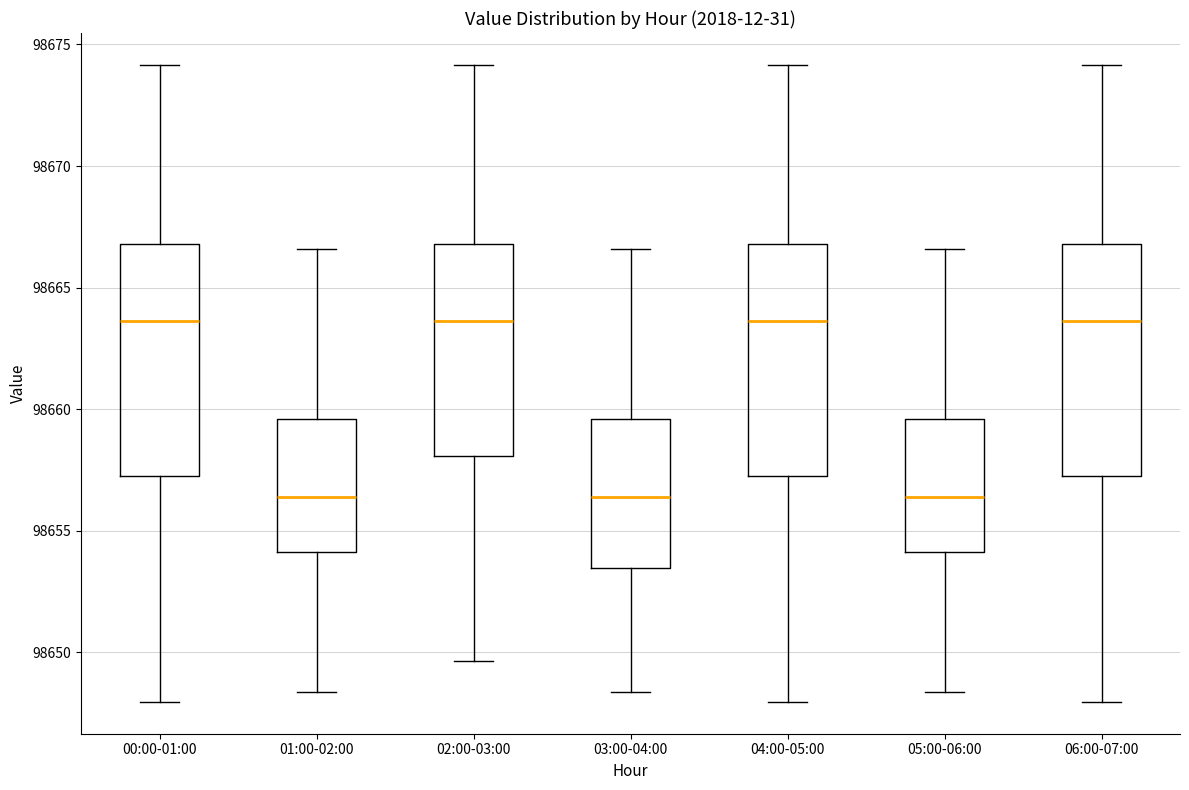

Where is the upper edge of the box for 05:00-06:00 on the y-axis? The values are not printed on the chart, so give them approximately, as read against the axis.

98659.5